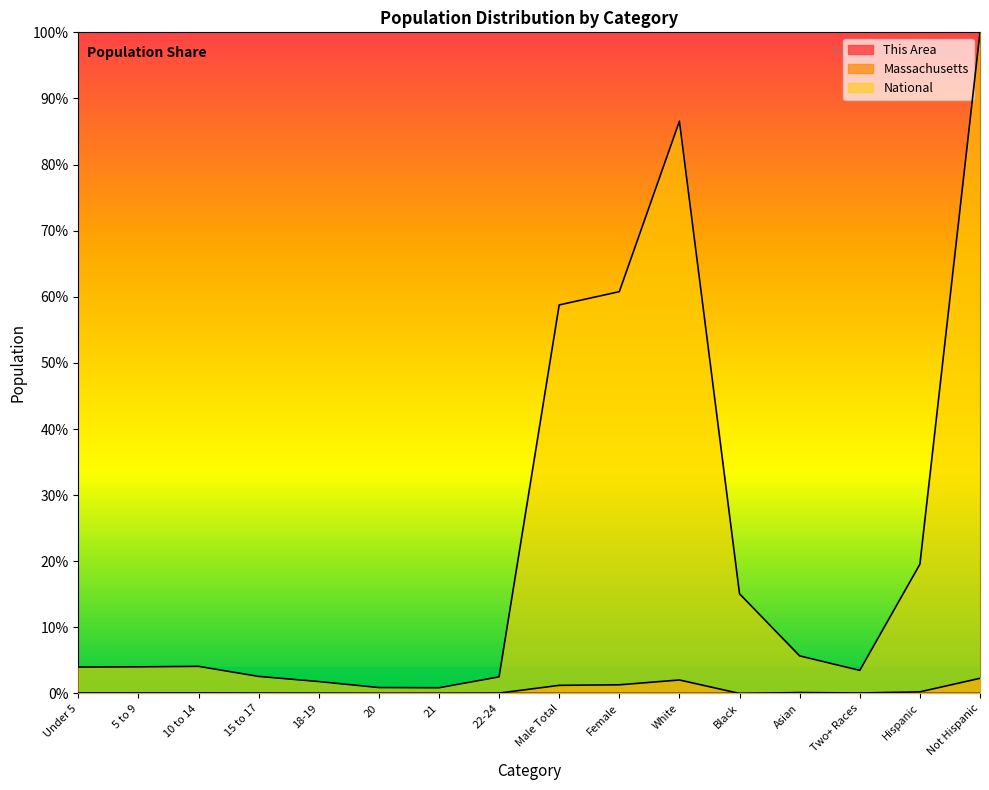

What are all the series names shown in the legend?

This Area, Massachusetts, National